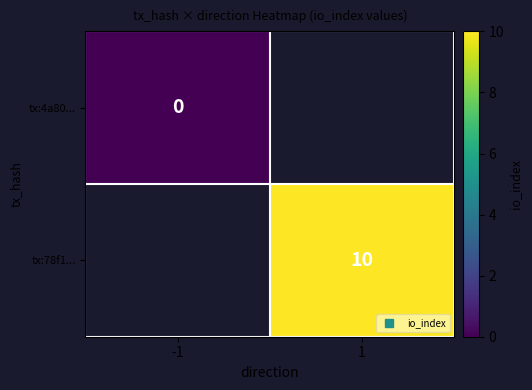

How many categories are shown in the chart?

2